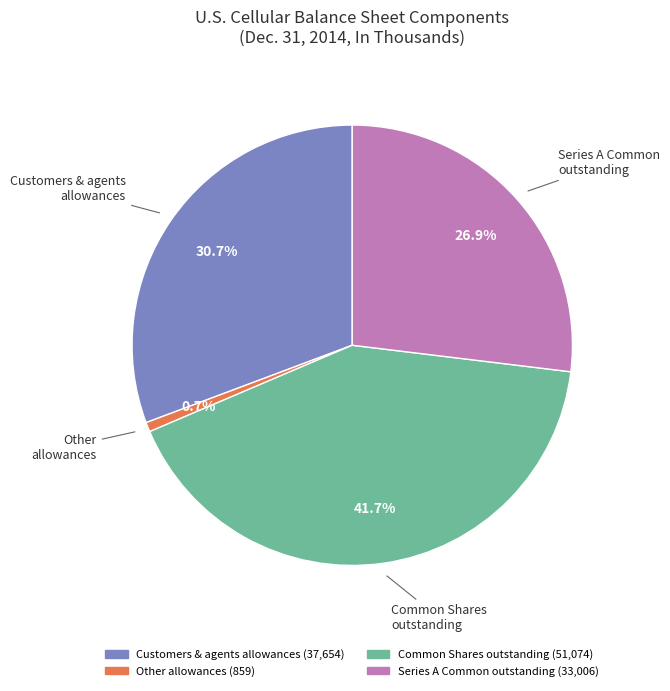

Does any single category account for the majority?

No